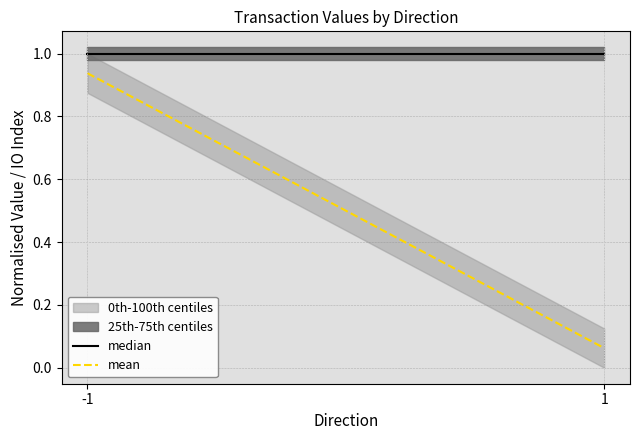

Reading left to right, transcribe all the data shown in this chart.

median: -1=1.0	1=1.0
mean: -1=0.9	1=0.1